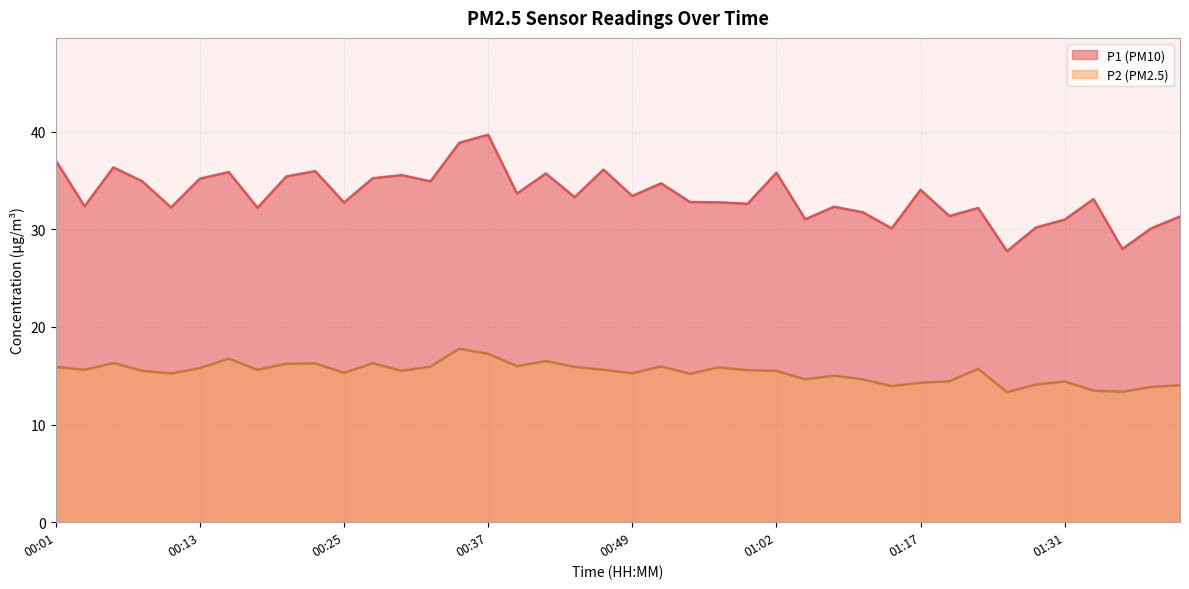

True or false: P2 and P1 intersect in this chart.

False